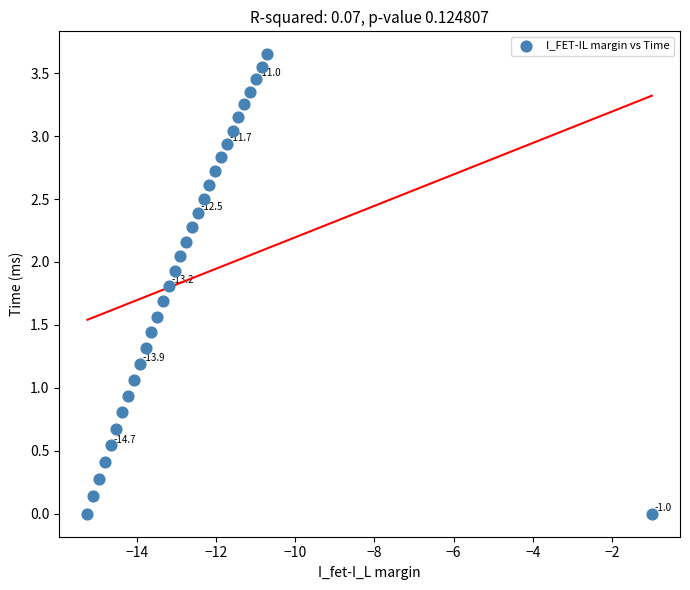

What is the range of X values (max minus min)?

14.2